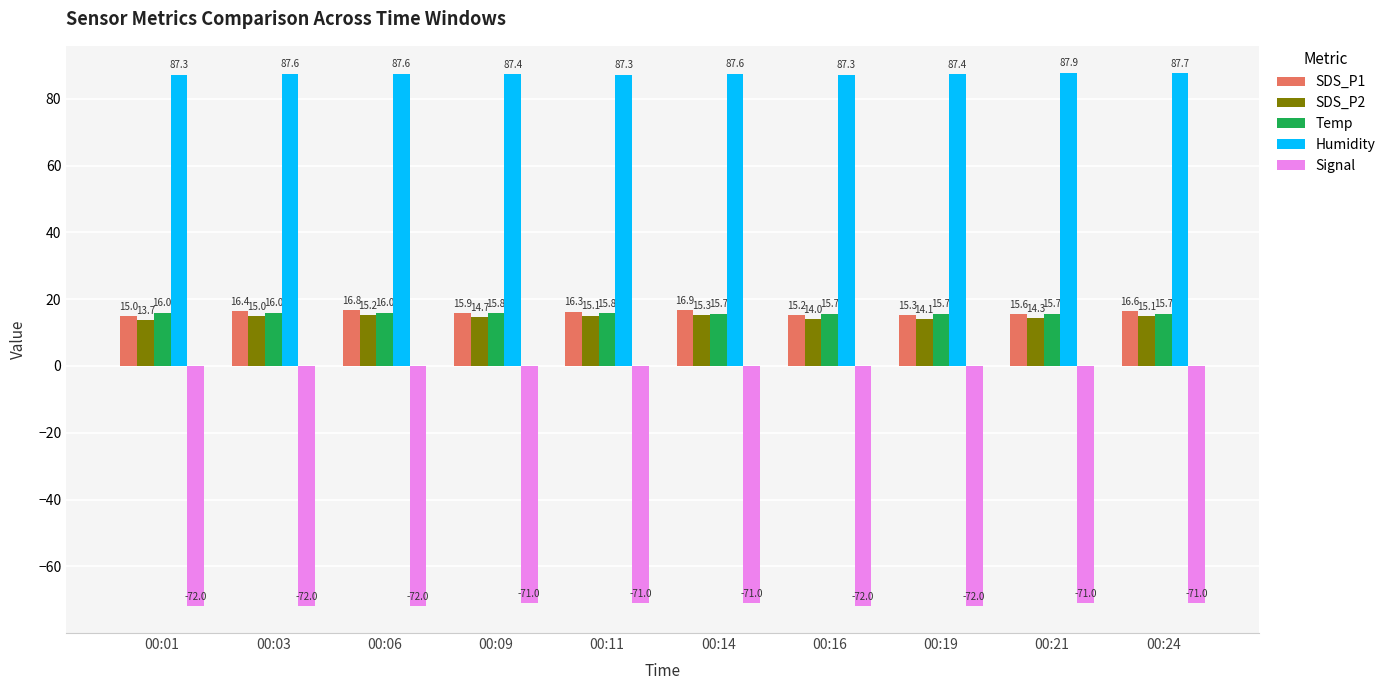

Is it true that SDS_P2 equals 14.1 at 00:19?

True